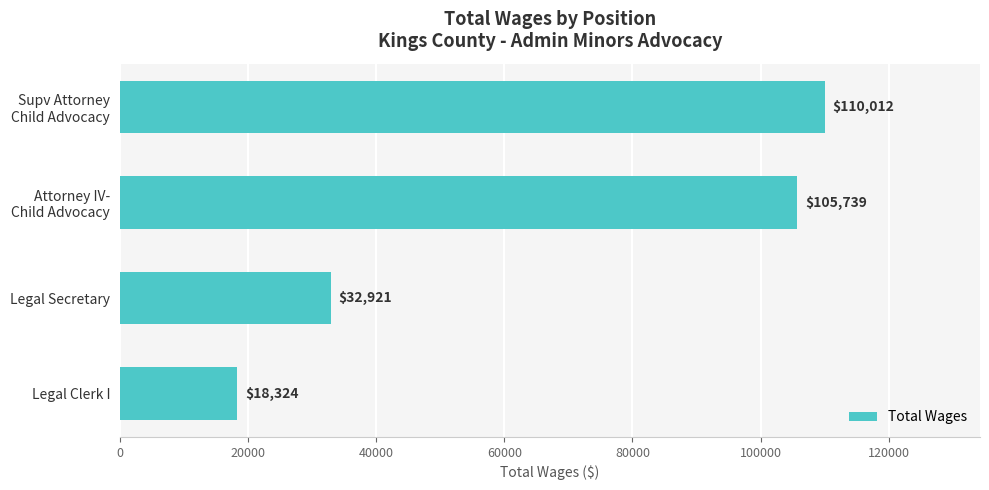

What is the average value?

66749